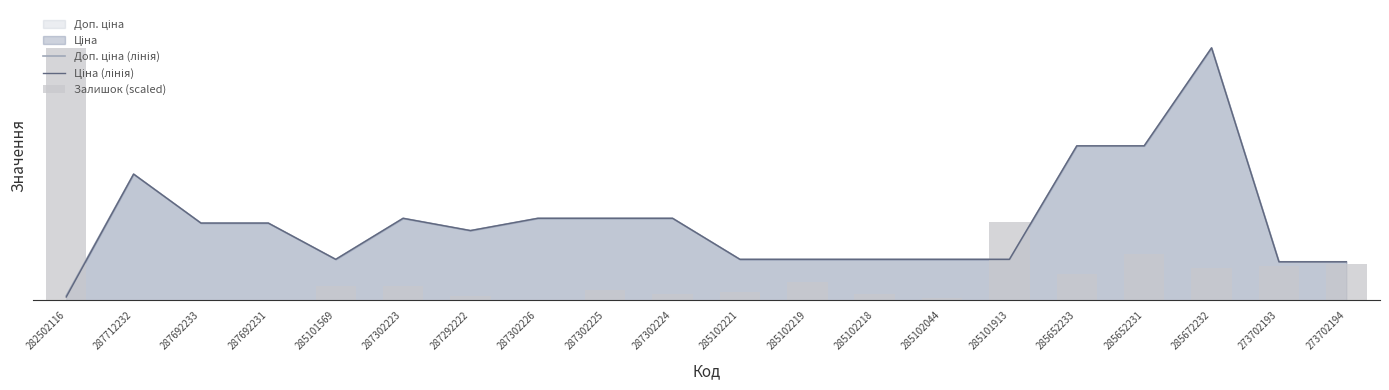

Which series changed the most between 287302225 and 285102219?

Доп. ціна (лінія)